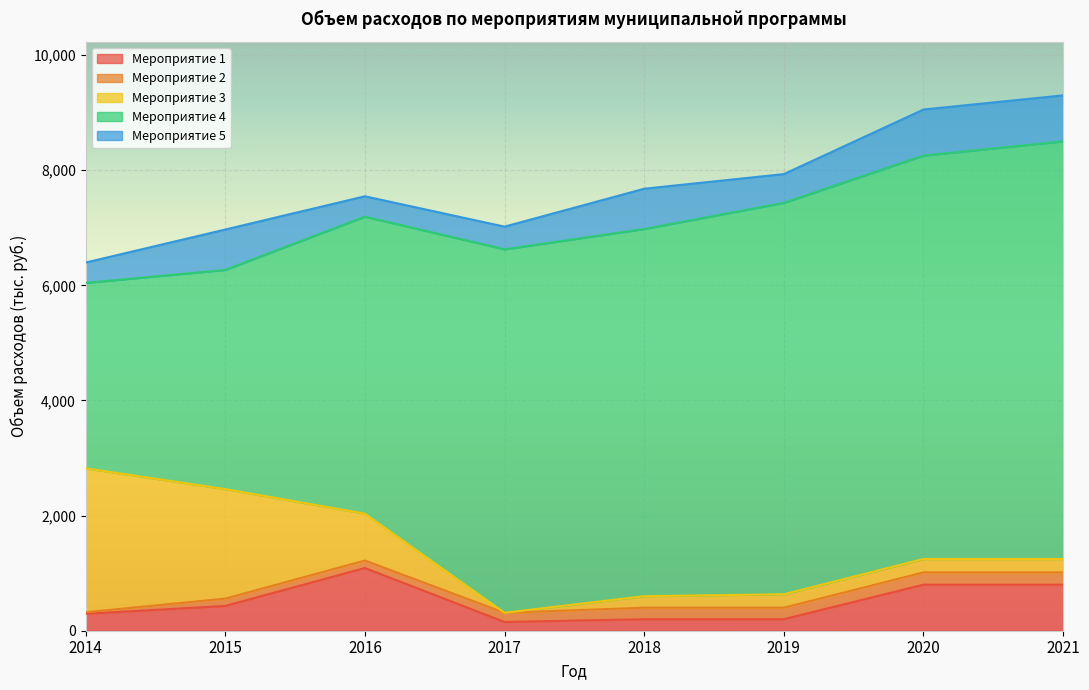

Does the chart display data point markers on the line(s)?

No